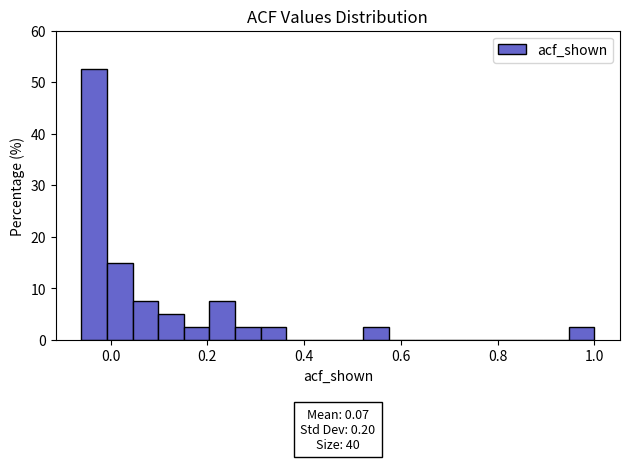

Around what value on the x-axis is the tallest bar? Give the approximate position of its centre, as read against the axis.

-0.04